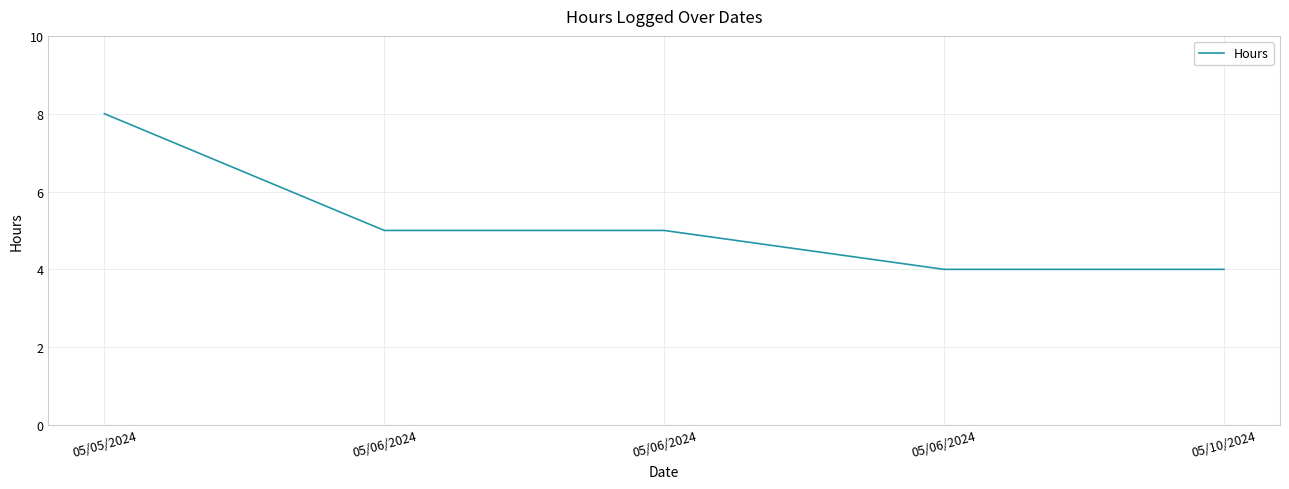

What is the difference between the values at 05/06/2024 and 05/06/2024?

1